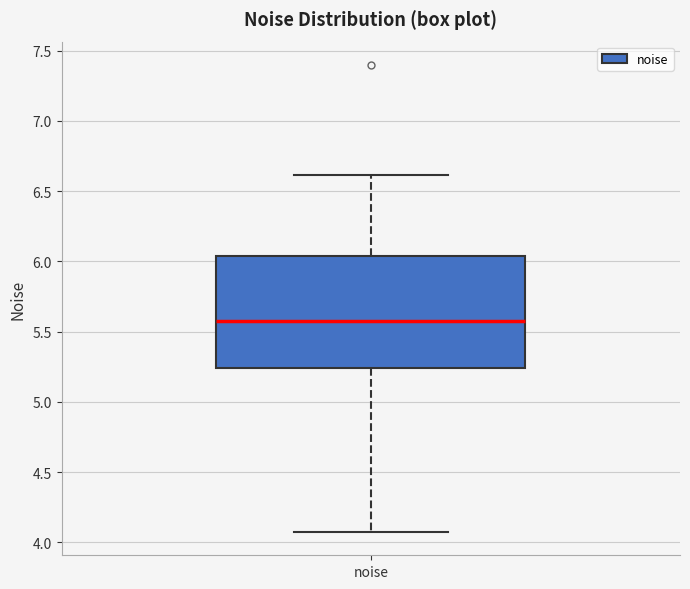

Transcribe this box plot: give where the median line is, the range the box spans, and where the two whiskers end, as read against the y-axis. The values are not printed on the chart, so give them approximately, as read against the axis.

median 5.55, box 5.25 to 6.05, whiskers 4.05 to 6.60